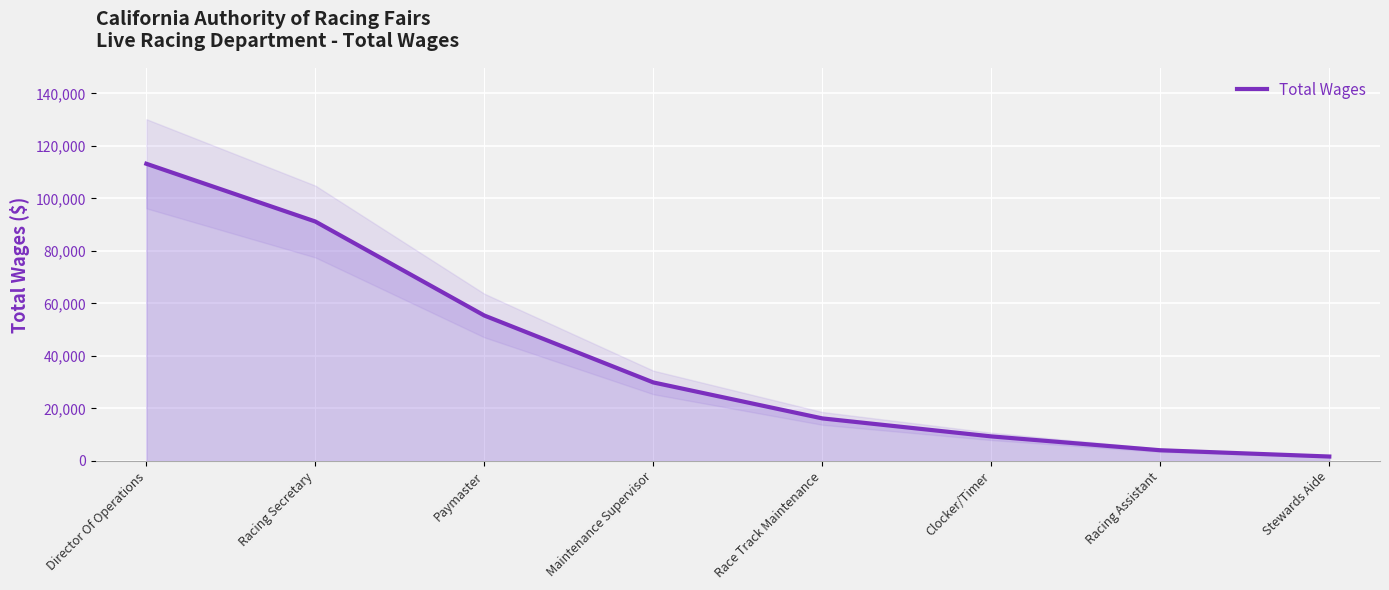

At which label does the data first exceed 29901?

Director Of Operations